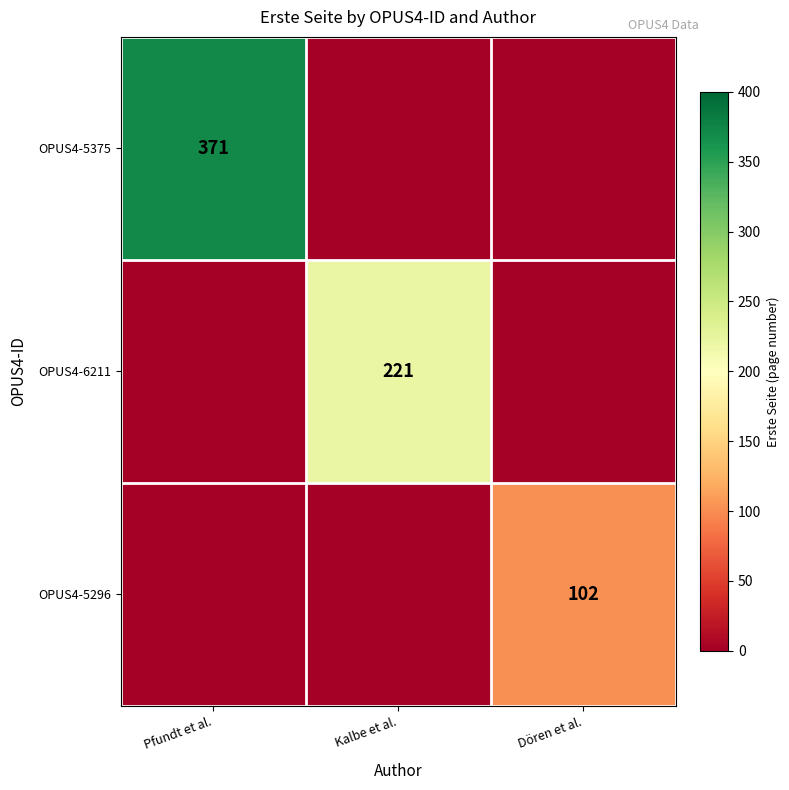

True or false: OPUS4-5375 has a value of 371 at Pfundt et al..

True